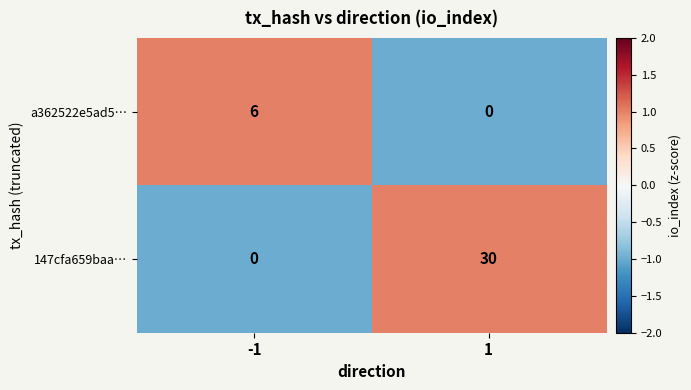

Rank the series by their maximum value, from lowest to highest.

a362522e5ad5…, 147cfa659baa…